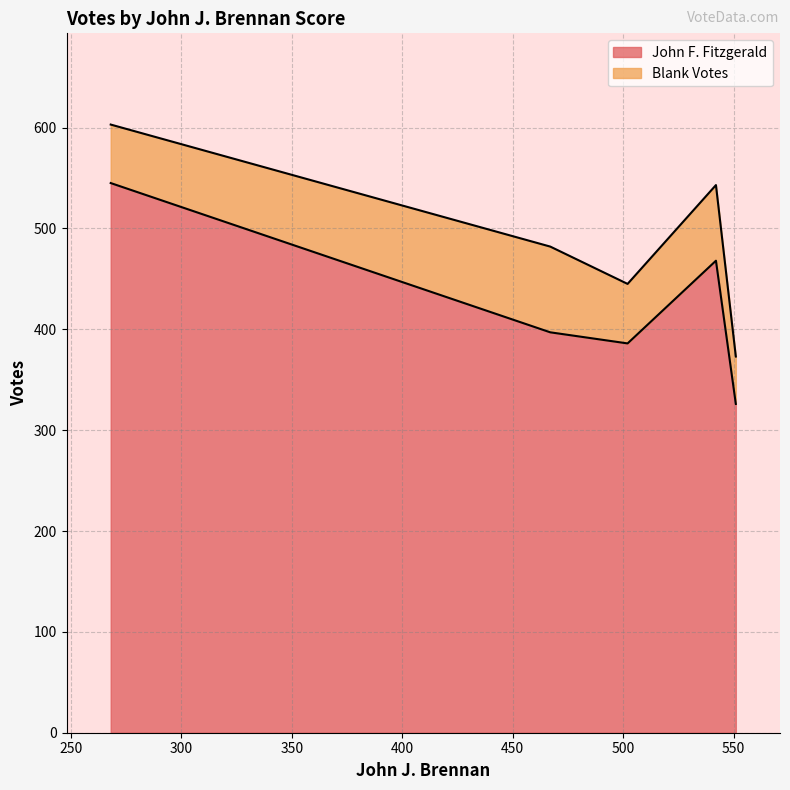

How many points are higher than both their immediate neighbors (excluding endpoints)?

1